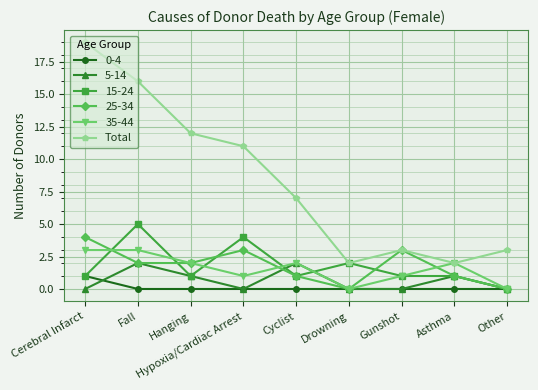

The value of 25-34 at Drowning is 0. True or false?

True